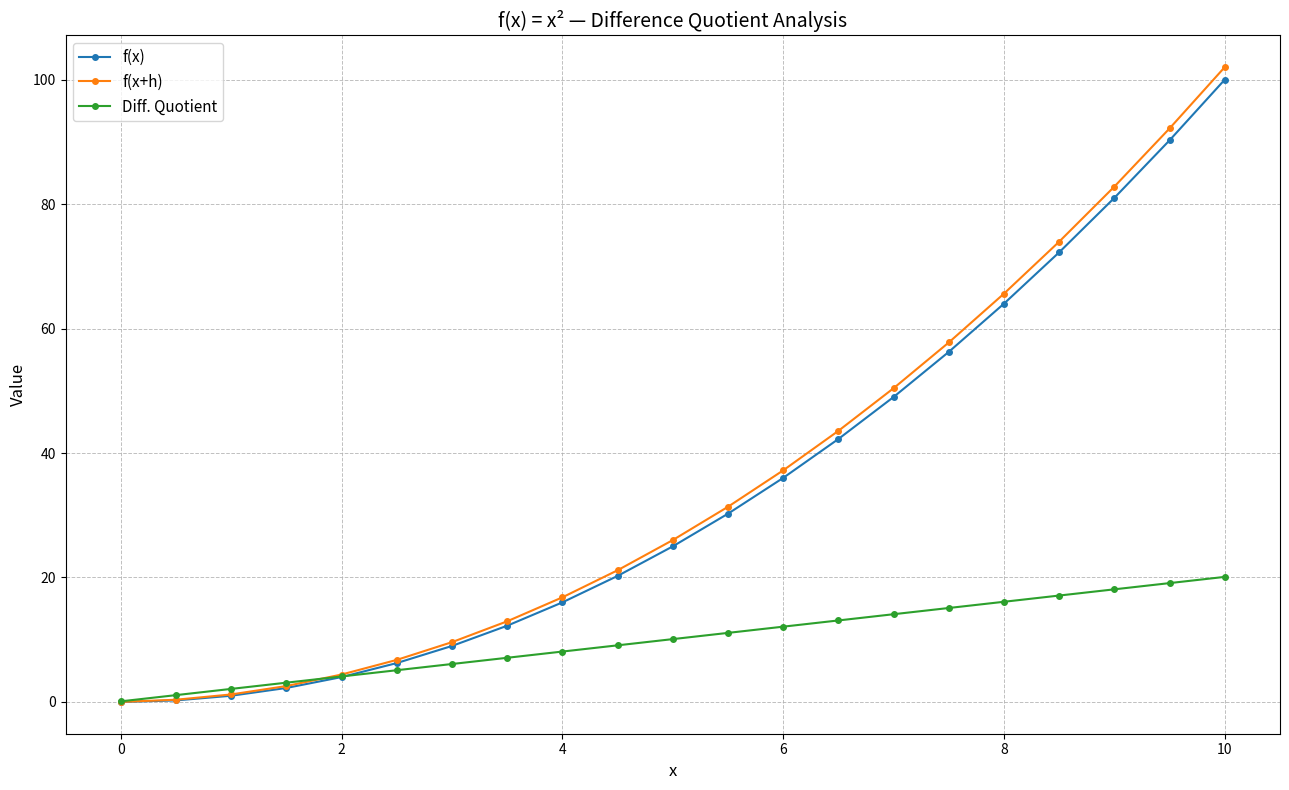

Which series has the largest total across all categories?

f(x+h)